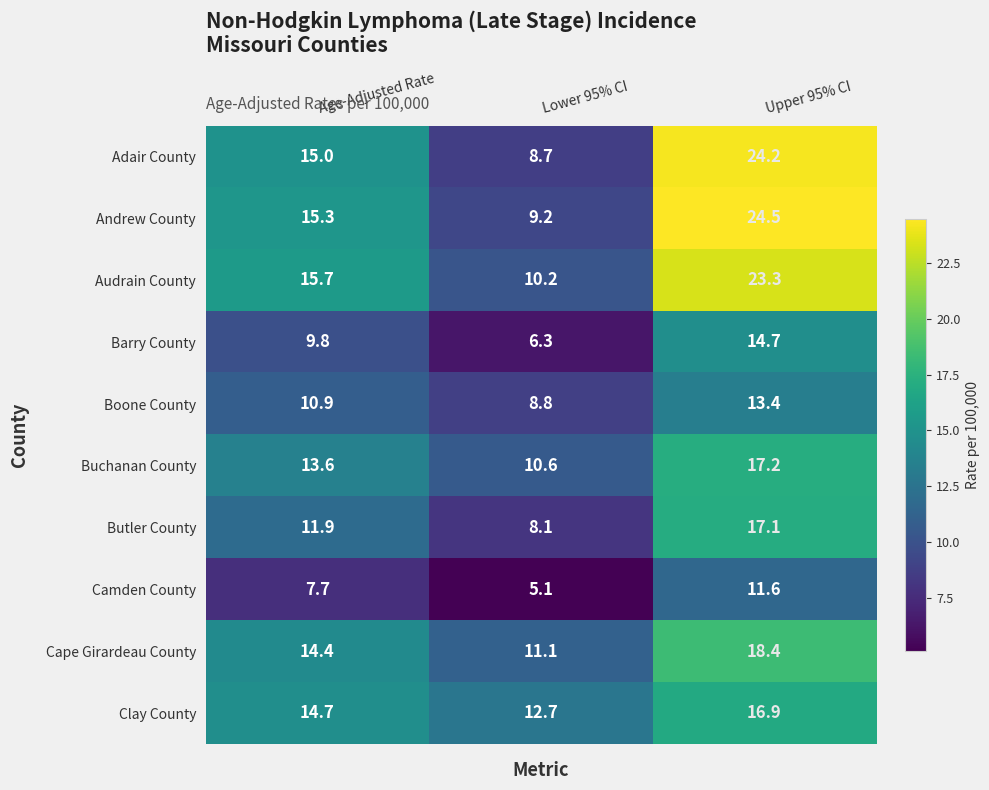

Rank the series by their maximum value, from highest to lowest.

Andrew County, Adair County, Audrain County, Cape Girardeau County, Buchanan County, Butler County, Clay County, Barry County, Boone County, Camden County